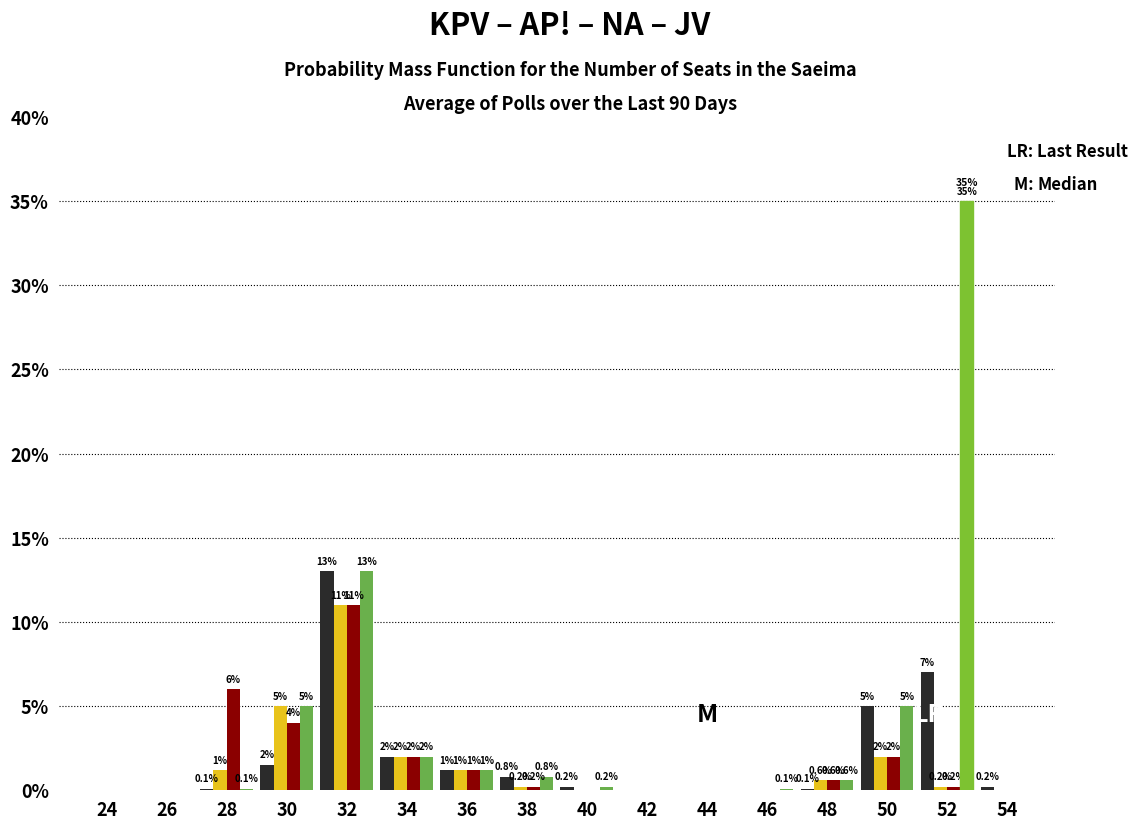

At which category does the chart reach its peak across all series?

52